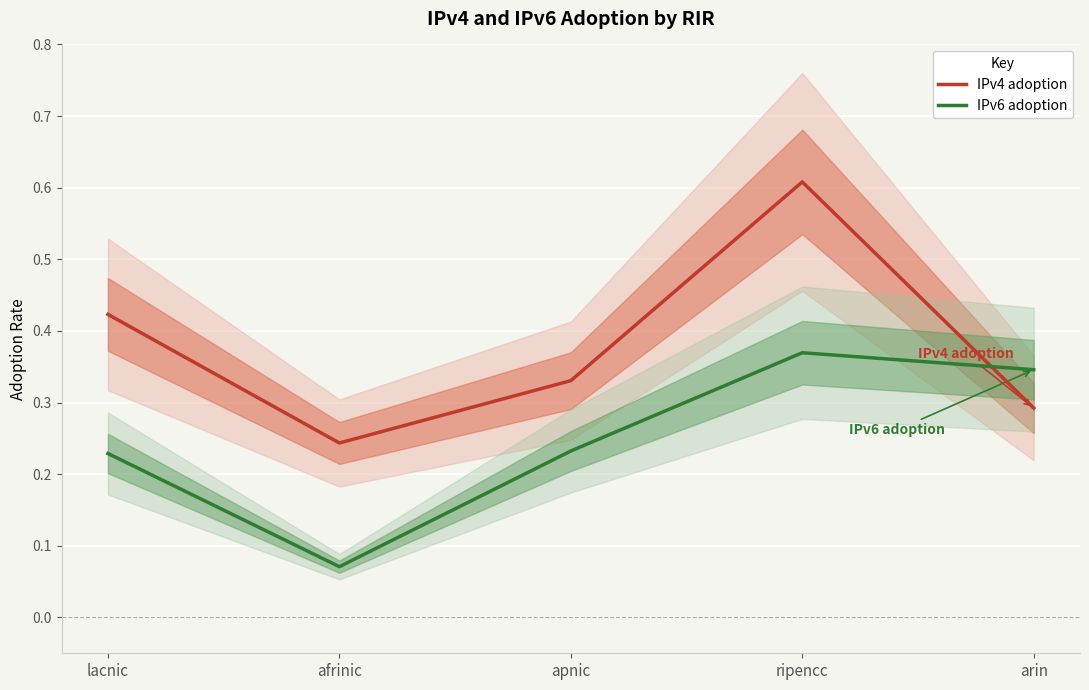

Reading right to left, transcribe all the data shown in this chart.

IPv4 adoption: 0.3	0.6	0.3	0.2	0.4
IPv6 adoption: 0.3	0.4	0.2	0.1	0.2